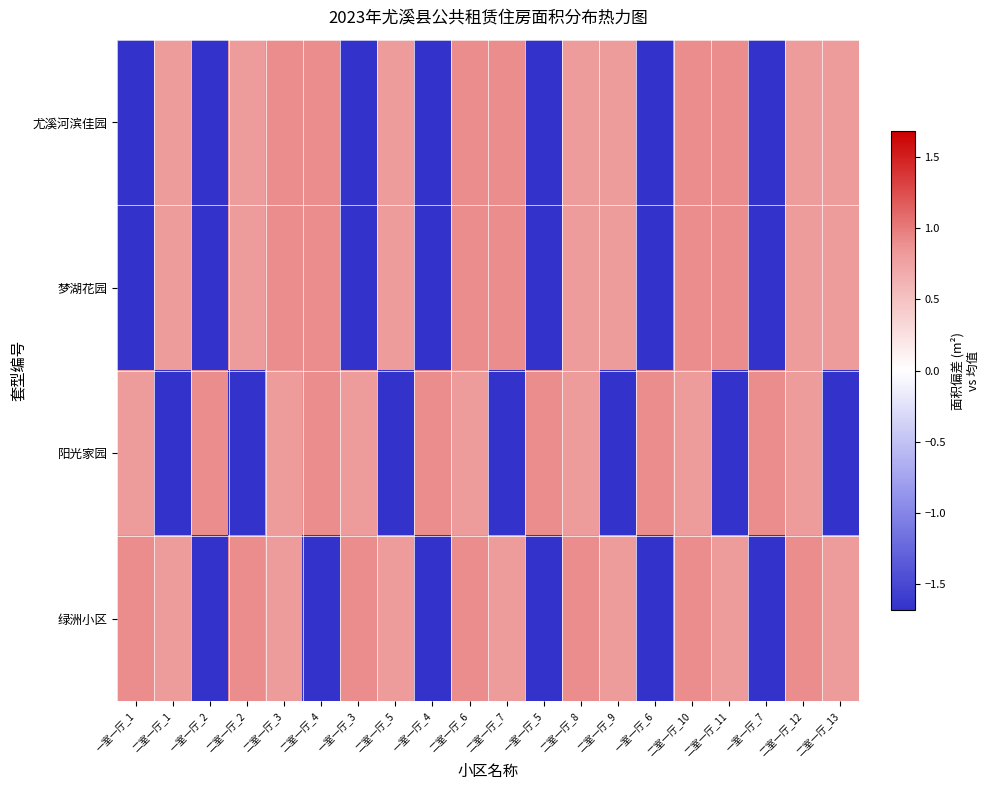

Rank the series by their maximum value, from lowest to highest.

尤溪河滨佳园, 梦湖花园, 阳光家园, 绿洲小区